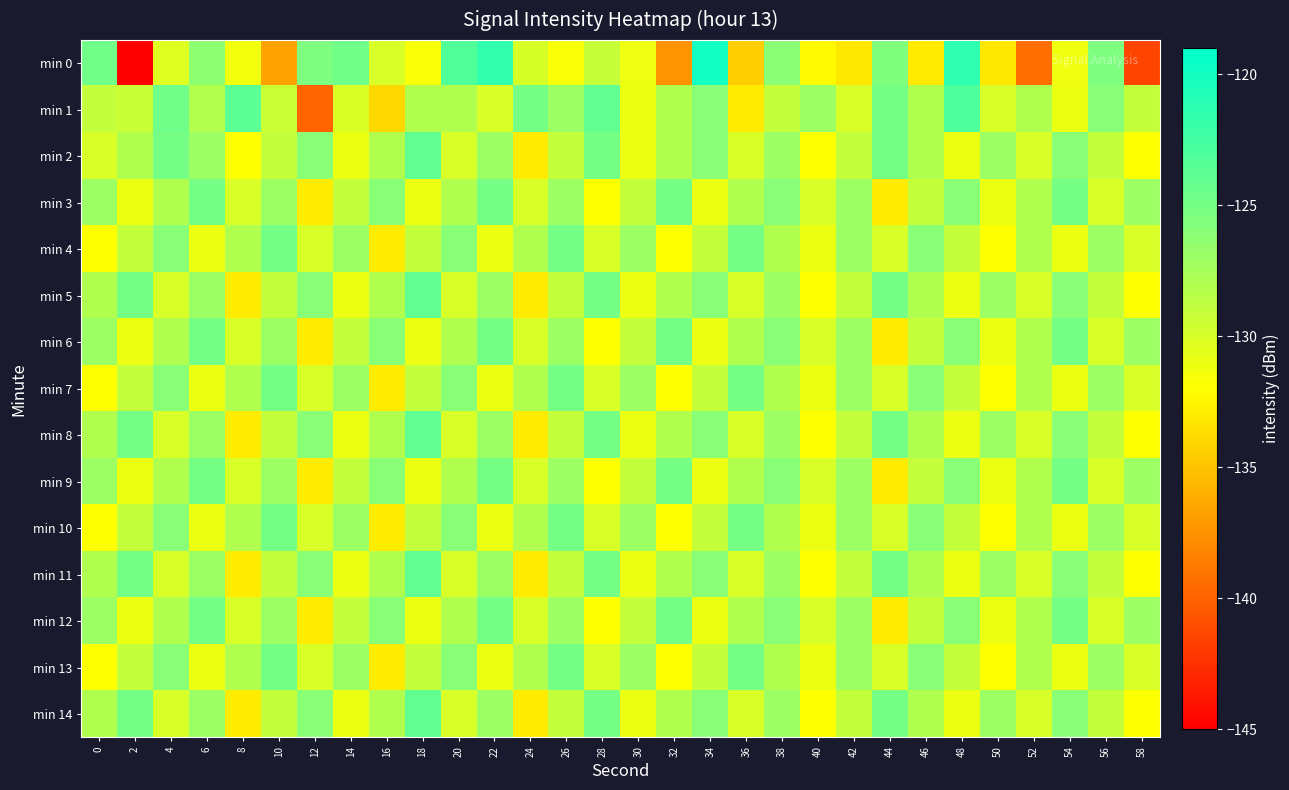

Reading left to right, transcribe all the data shown in this chart.

min 0: 0=-124.7	2=-145.2	4=-130.3	6=-126.3	8=-131.3	10=-136.6	12=-125.5	14=-124.8	16=-130.0	18=-131.7	20=-123.2	22=-121.6	24=-129.9	26=-131.6	28=-129.1	30=-131.2	32=-137.5	34=-119.9	36=-134.5	38=-126.1	40=-132.2	42=-133.2	44=-125.5	46=-133.1	48=-121.4	50=-133.1	52=-139.3	54=-131.2	56=-125.5	58=-141.4
min 1: 0=-129.0	2=-129.2	4=-124.7	6=-128.1	8=-123.7	10=-129.3	12=-139.9	14=-130.1	16=-134.0	18=-128.0	20=-128.0	22=-130.0	24=-125.0	26=-127.0	28=-124.0	30=-131.0	32=-128.0	34=-126.0	36=-133.0	38=-129.0	40=-127.0	42=-130.0	44=-125.0	46=-128.0	48=-123.0	50=-130.0	52=-128.0	54=-131.0	56=-126.0	58=-129.0
min 2: 0=-130.0	2=-128.0	4=-125.0	6=-127.0	8=-132.0	10=-129.0	12=-126.0	14=-131.0	16=-128.0	18=-124.0	20=-130.0	22=-127.0	24=-133.0	26=-129.0	28=-125.0	30=-131.0	32=-128.0	34=-126.0	36=-130.0	38=-127.0	40=-132.0	42=-129.0	44=-125.0	46=-128.0	48=-131.0	50=-127.0	52=-130.0	54=-126.0	56=-129.0	58=-132.0
min 3: 0=-127.0	2=-131.0	4=-128.0	6=-125.0	8=-130.0	10=-127.0	12=-133.0	14=-129.0	16=-126.0	18=-131.0	20=-128.0	22=-125.0	24=-130.0	26=-127.0	28=-132.0	30=-129.0	32=-125.0	34=-131.0	36=-128.0	38=-126.0	40=-130.0	42=-127.0	44=-133.0	46=-129.0	48=-126.0	50=-131.0	52=-128.0	54=-125.0	56=-130.0	58=-127.0
min 4: 0=-132.0	2=-129.0	4=-126.0	6=-131.0	8=-128.0	10=-125.0	12=-130.0	14=-127.0	16=-133.0	18=-129.0	20=-126.0	22=-131.0	24=-128.0	26=-125.0	28=-130.0	30=-127.0	32=-132.0	34=-129.0	36=-125.0	38=-128.0	40=-131.0	42=-127.0	44=-130.0	46=-126.0	48=-129.0	50=-132.0	52=-128.0	54=-131.0	56=-127.0	58=-130.0
min 5: 0=-128.0	2=-125.0	4=-130.0	6=-127.0	8=-133.0	10=-129.0	12=-126.0	14=-131.0	16=-128.0	18=-124.0	20=-130.0	22=-127.0	24=-133.0	26=-129.0	28=-125.0	30=-131.0	32=-128.0	34=-126.0	36=-130.0	38=-127.0	40=-132.0	42=-129.0	44=-125.0	46=-128.0	48=-131.0	50=-127.0	52=-130.0	54=-126.0	56=-129.0	58=-132.0
min 6: 0=-127.0	2=-131.0	4=-128.0	6=-125.0	8=-130.0	10=-127.0	12=-133.0	14=-129.0	16=-126.0	18=-131.0	20=-128.0	22=-125.0	24=-130.0	26=-127.0	28=-132.0	30=-129.0	32=-125.0	34=-131.0	36=-128.0	38=-126.0	40=-130.0	42=-127.0	44=-133.0	46=-129.0	48=-126.0	50=-131.0	52=-128.0	54=-125.0	56=-130.0	58=-127.0
min 7: 0=-132.0	2=-129.0	4=-126.0	6=-131.0	8=-128.0	10=-125.0	12=-130.0	14=-127.0	16=-133.0	18=-129.0	20=-126.0	22=-131.0	24=-128.0	26=-125.0	28=-130.0	30=-127.0	32=-132.0	34=-129.0	36=-125.0	38=-128.0	40=-131.0	42=-127.0	44=-130.0	46=-126.0	48=-129.0	50=-132.0	52=-128.0	54=-131.0	56=-127.0	58=-130.0
min 8: 0=-128.0	2=-125.0	4=-130.0	6=-127.0	8=-133.0	10=-129.0	12=-126.0	14=-131.0	16=-128.0	18=-124.0	20=-130.0	22=-127.0	24=-133.0	26=-129.0	28=-125.0	30=-131.0	32=-128.0	34=-126.0	36=-130.0	38=-127.0	40=-132.0	42=-129.0	44=-125.0	46=-128.0	48=-131.0	50=-127.0	52=-130.0	54=-126.0	56=-129.0	58=-132.0
min 9: 0=-127.0	2=-131.0	4=-128.0	6=-125.0	8=-130.0	10=-127.0	12=-133.0	14=-129.0	16=-126.0	18=-131.0	20=-128.0	22=-125.0	24=-130.0	26=-127.0	28=-132.0	30=-129.0	32=-125.0	34=-131.0	36=-128.0	38=-126.0	40=-130.0	42=-127.0	44=-133.0	46=-129.0	48=-126.0	50=-131.0	52=-128.0	54=-125.0	56=-130.0	58=-127.0
min 10: 0=-132.0	2=-129.0	4=-126.0	6=-131.0	8=-128.0	10=-125.0	12=-130.0	14=-127.0	16=-133.0	18=-129.0	20=-126.0	22=-131.0	24=-128.0	26=-125.0	28=-130.0	30=-127.0	32=-132.0	34=-129.0	36=-125.0	38=-128.0	40=-131.0	42=-127.0	44=-130.0	46=-126.0	48=-129.0	50=-132.0	52=-128.0	54=-131.0	56=-127.0	58=-130.0
min 11: 0=-128.0	2=-125.0	4=-130.0	6=-127.0	8=-133.0	10=-129.0	12=-126.0	14=-131.0	16=-128.0	18=-124.0	20=-130.0	22=-127.0	24=-133.0	26=-129.0	28=-125.0	30=-131.0	32=-128.0	34=-126.0	36=-130.0	38=-127.0	40=-132.0	42=-129.0	44=-125.0	46=-128.0	48=-131.0	50=-127.0	52=-130.0	54=-126.0	56=-129.0	58=-132.0
min 12: 0=-127.0	2=-131.0	4=-128.0	6=-125.0	8=-130.0	10=-127.0	12=-133.0	14=-129.0	16=-126.0	18=-131.0	20=-128.0	22=-125.0	24=-130.0	26=-127.0	28=-132.0	30=-129.0	32=-125.0	34=-131.0	36=-128.0	38=-126.0	40=-130.0	42=-127.0	44=-133.0	46=-129.0	48=-126.0	50=-131.0	52=-128.0	54=-125.0	56=-130.0	58=-127.0
min 13: 0=-132.0	2=-129.0	4=-126.0	6=-131.0	8=-128.0	10=-125.0	12=-130.0	14=-127.0	16=-133.0	18=-129.0	20=-126.0	22=-131.0	24=-128.0	26=-125.0	28=-130.0	30=-127.0	32=-132.0	34=-129.0	36=-125.0	38=-128.0	40=-131.0	42=-127.0	44=-130.0	46=-126.0	48=-129.0	50=-132.0	52=-128.0	54=-131.0	56=-127.0	58=-130.0
min 14: 0=-128.0	2=-125.0	4=-130.0	6=-127.0	8=-133.0	10=-129.0	12=-126.0	14=-131.0	16=-128.0	18=-124.0	20=-130.0	22=-127.0	24=-133.0	26=-129.0	28=-125.0	30=-131.0	32=-128.0	34=-126.0	36=-130.0	38=-127.0	40=-132.0	42=-129.0	44=-125.0	46=-128.0	48=-131.0	50=-127.0	52=-130.0	54=-126.0	56=-129.0	58=-132.0